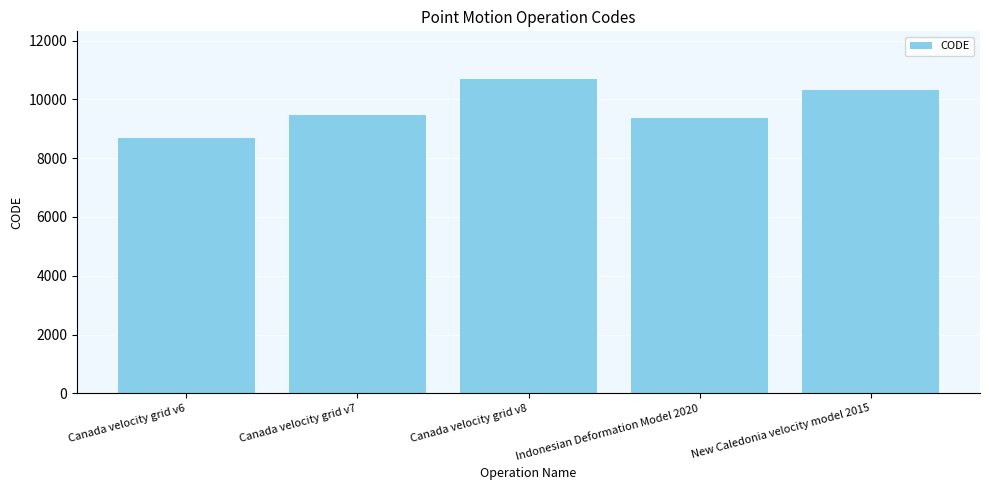

The value at Canada velocity grid v8 is 10707. True or false?

True